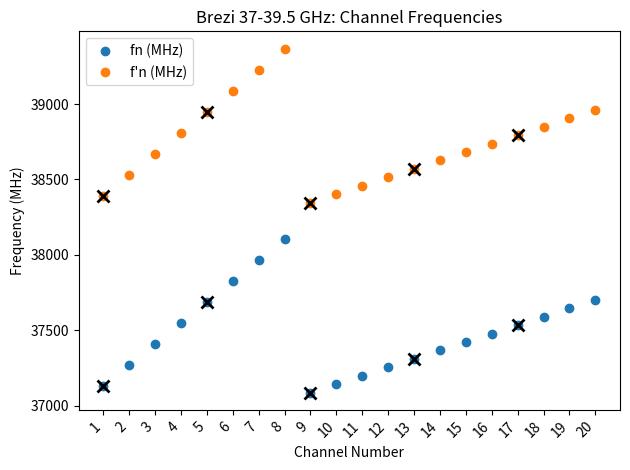

How many lines are shown in the chart?

2